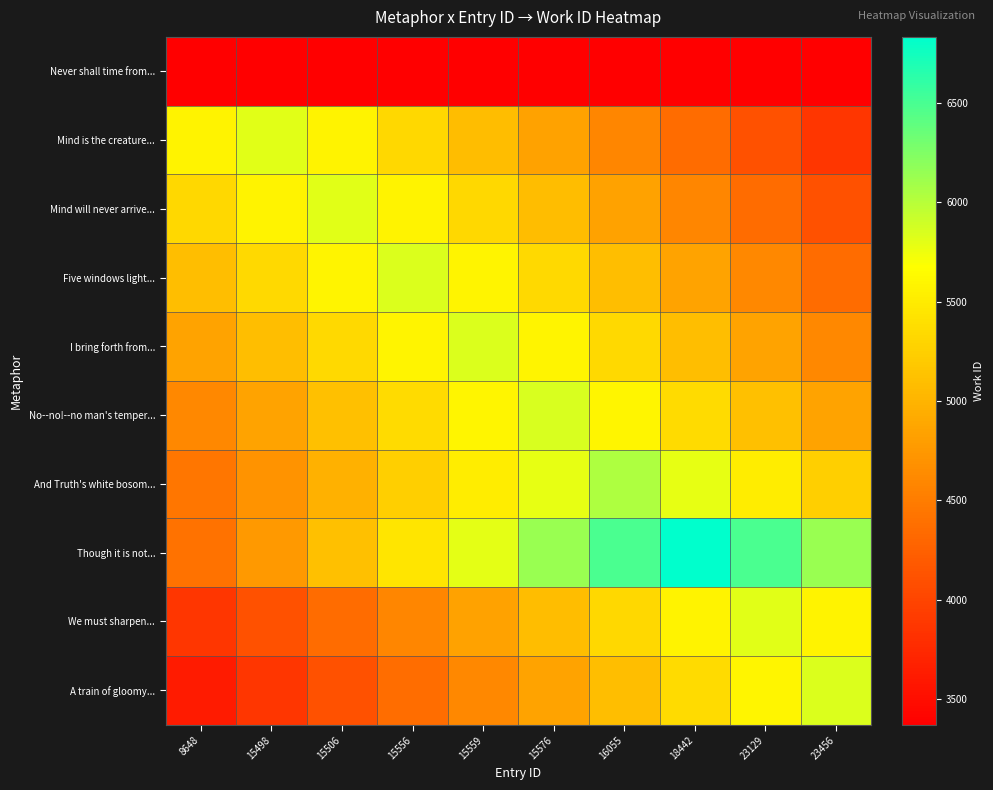

Which series changed the most between 15506 and 15559?

Though it is not...